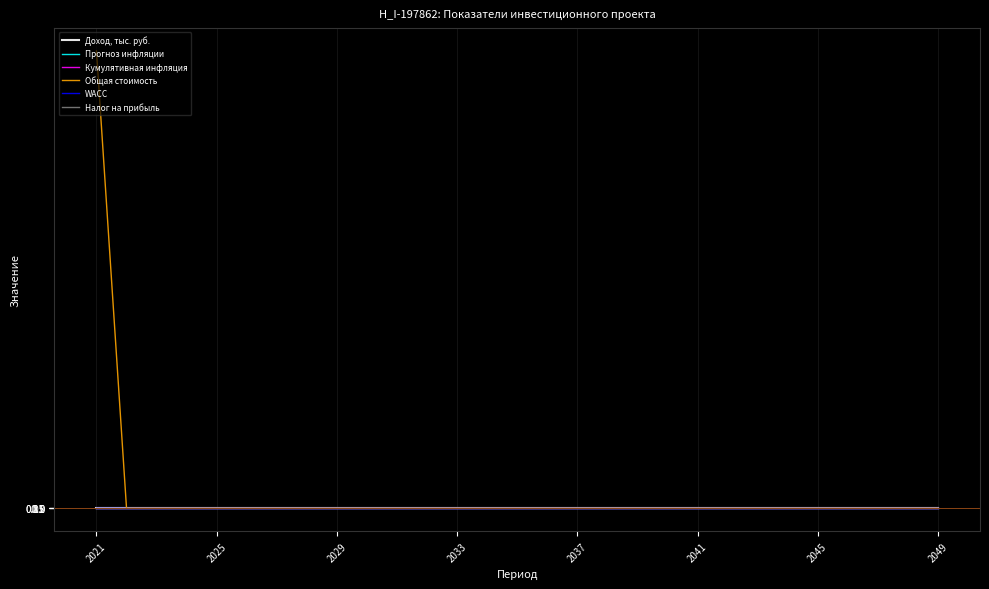

How many lines are shown in the chart?

6